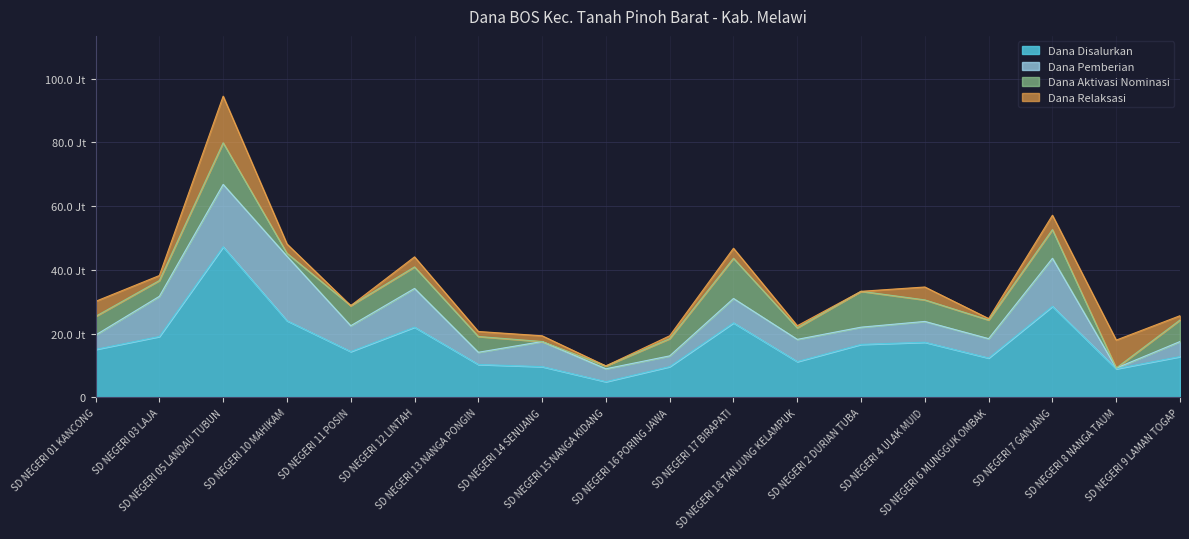

Reading left to right, transcribe all the data shown in this chart.

Dana Disalurkan: SD NEGERI 01 KANCONG=15075000	SD NEGERI 03 LAJA=19125000	SD NEGERI 05 LANDAU TUBUN=47250000	SD NEGERI 10 MAHIKAM=24075000	SD NEGERI 11 POSIN=14400000	SD NEGERI 12 LINTAH=22050000	SD NEGERI 13 NANGA PONGIN=10350000	SD NEGERI 14 SENUANG=9675000	SD NEGERI 15 NANGA KIDANG=4950000	SD NEGERI 16 PORING JAWA=9675000	SD NEGERI 17 BIRAPATI=23400000	SD NEGERI 18 TANJUNG KELAMPUK=11250000	SD NEGERI 2 DURIAN TUBA=16650000	SD NEGERI 4 ULAK MUID=17325000	SD NEGERI 6 MUNGGUK OMBAK=12375000	SD NEGERI 7 GANJANG=28575000	SD NEGERI 8 NANGA TAUM=9000000	SD NEGERI 9 LAMAN TOGAP=12825000
Dana Pemberian: SD NEGERI 01 KANCONG=4500000	SD NEGERI 03 LAJA=12600000	SD NEGERI 05 LANDAU TUBUN=19575000	SD NEGERI 10 MAHIKAM=20250000	SD NEGERI 11 POSIN=8100000	SD NEGERI 12 LINTAH=12150000	SD NEGERI 13 NANGA PONGIN=3825000	SD NEGERI 14 SENUANG=7875000	SD NEGERI 15 NANGA KIDANG=4050000	SD NEGERI 16 PORING JAWA=3375000	SD NEGERI 17 BIRAPATI=7650000	SD NEGERI 18 TANJUNG KELAMPUK=6975000	SD NEGERI 2 DURIAN TUBA=5400000	SD NEGERI 4 ULAK MUID=6525000	SD NEGERI 6 MUNGGUK OMBAK=6075000	SD NEGERI 7 GANJANG=15075000	SD NEGERI 8 NANGA TAUM=225000	SD NEGERI 9 LAMAN TOGAP=4725000
Dana Aktivasi Nominasi: SD NEGERI 01 KANCONG=5850000	SD NEGERI 03 LAJA=4950000	SD NEGERI 05 LANDAU TUBUN=13050000	SD NEGERI 10 MAHIKAM=900000	SD NEGERI 11 POSIN=6300000	SD NEGERI 12 LINTAH=6750000	SD NEGERI 13 NANGA PONGIN=4950000	SD NEGERI 14 SENUANG=0	SD NEGERI 15 NANGA KIDANG=900000	SD NEGERI 16 PORING JAWA=5400000	SD NEGERI 17 BIRAPATI=12600000	SD NEGERI 18 TANJUNG KELAMPUK=3600000	SD NEGERI 2 DURIAN TUBA=11250000	SD NEGERI 4 ULAK MUID=6750000	SD NEGERI 6 MUNGGUK OMBAK=5850000	SD NEGERI 7 GANJANG=9000000	SD NEGERI 8 NANGA TAUM=0	SD NEGERI 9 LAMAN TOGAP=6750000
Dana Relaksasi: SD NEGERI 01 KANCONG=4725000	SD NEGERI 03 LAJA=1575000	SD NEGERI 05 LANDAU TUBUN=14625000	SD NEGERI 10 MAHIKAM=2925000	SD NEGERI 11 POSIN=0	SD NEGERI 12 LINTAH=3150000	SD NEGERI 13 NANGA PONGIN=1575000	SD NEGERI 14 SENUANG=1800000	SD NEGERI 15 NANGA KIDANG=0	SD NEGERI 16 PORING JAWA=900000	SD NEGERI 17 BIRAPATI=3150000	SD NEGERI 18 TANJUNG KELAMPUK=675000	SD NEGERI 2 DURIAN TUBA=0	SD NEGERI 4 ULAK MUID=4050000	SD NEGERI 6 MUNGGUK OMBAK=450000	SD NEGERI 7 GANJANG=4500000	SD NEGERI 8 NANGA TAUM=8775000	SD NEGERI 9 LAMAN TOGAP=1350000